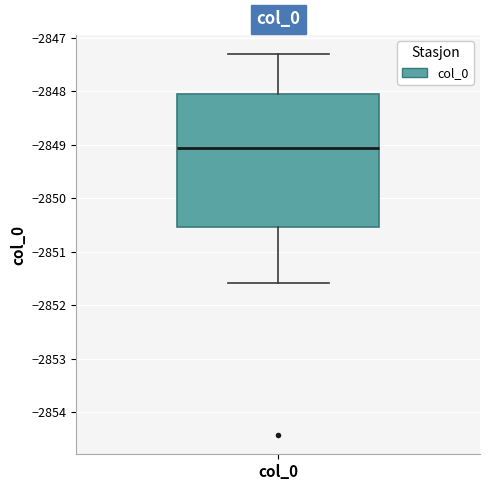

Transcribe this box plot: give where the median line is, the range the box spans, and where the two whiskers end, as read against the y-axis. The values are not printed on the chart, so give them approximately, as read against the axis.

median -2849.1, box -2850.5 to -2848.1, whiskers -2851.6 to -2847.3